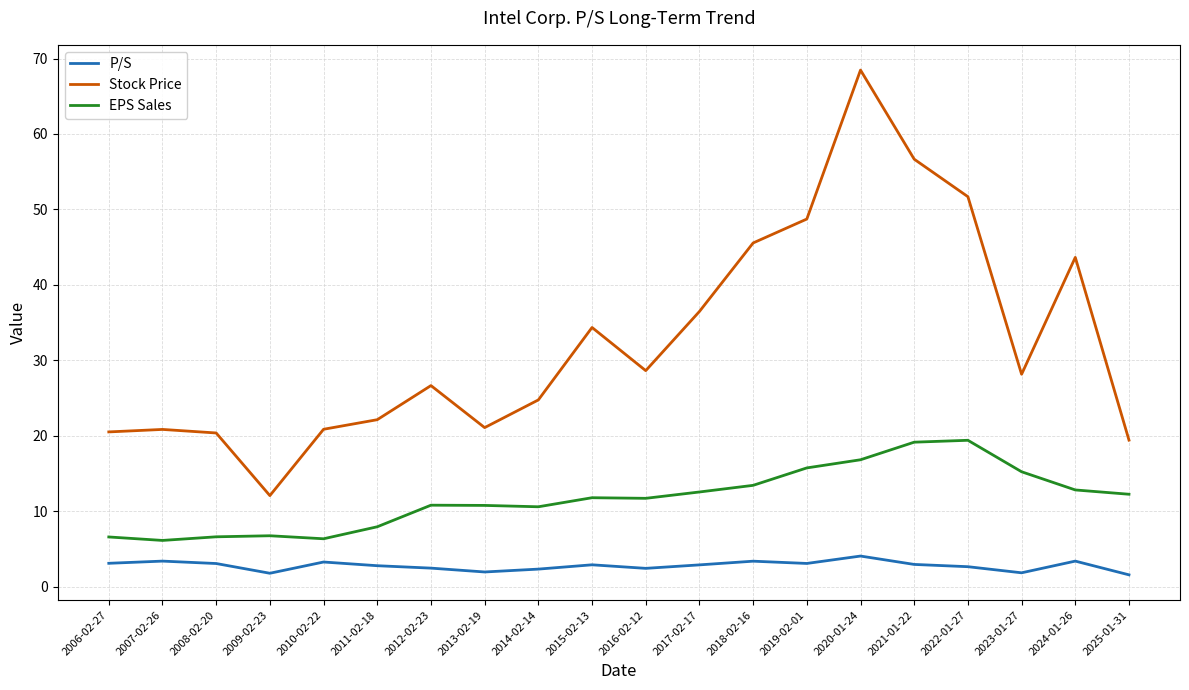

What are all the series names shown in the legend?

P/S, Stock Price, EPS Sales